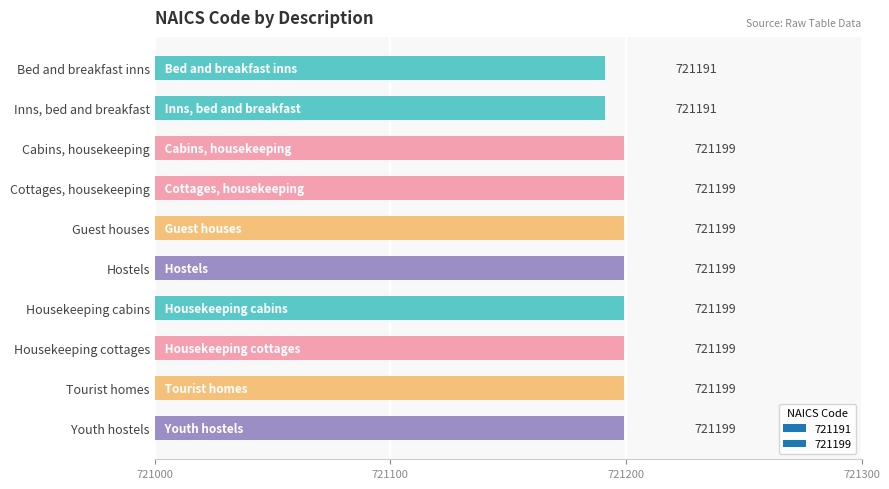

Approximately how many times larger is the value at Bed and breakfast inns compared to Housekeeping cottages?

1.0